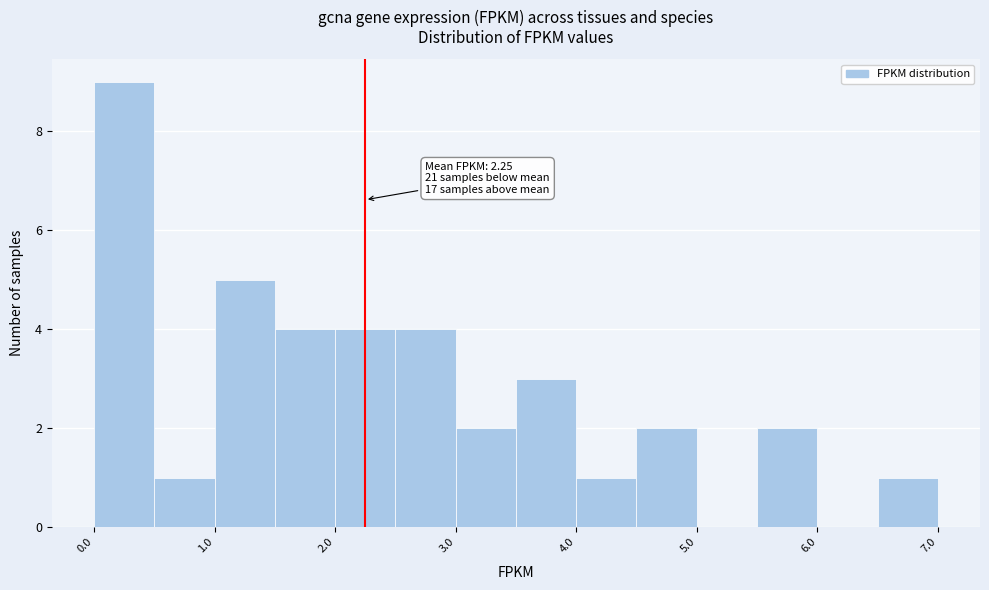

Over which range of the x-axis is the bar tallest?

0.0 to 0.5